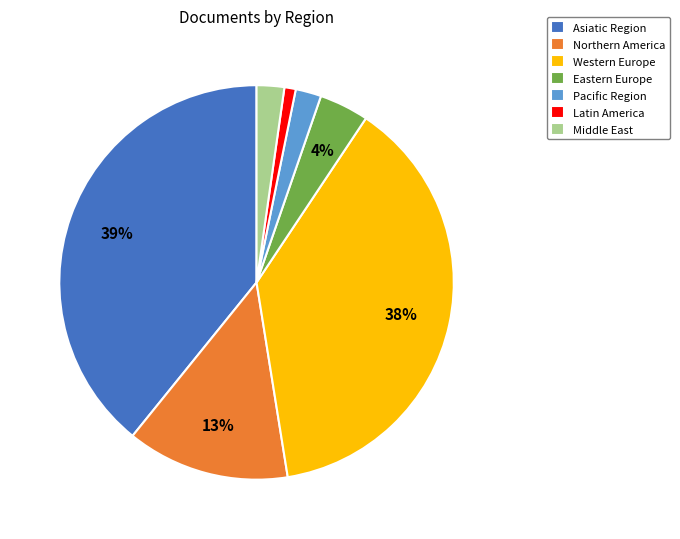

To the nearest percent, what portion does Asiatic Region represent?

39%